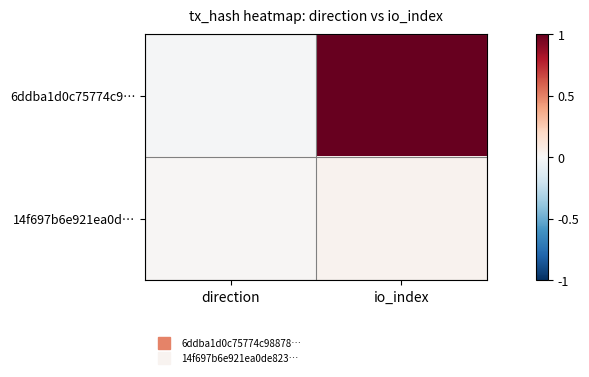

What is the maximum value shown in the chart?

1.0